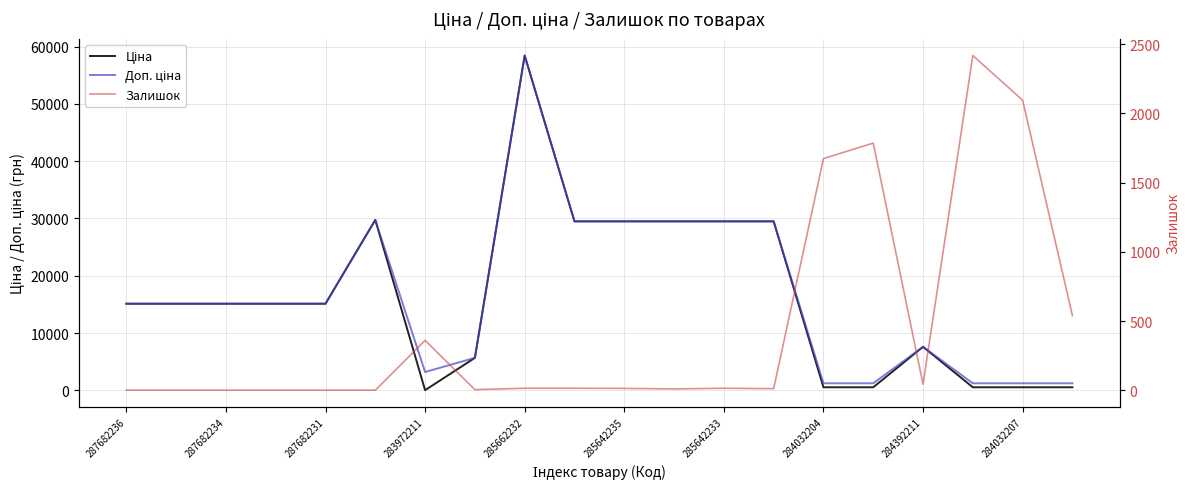

What is the difference between the second highest and minimum values in the Залишок series?

2096.0